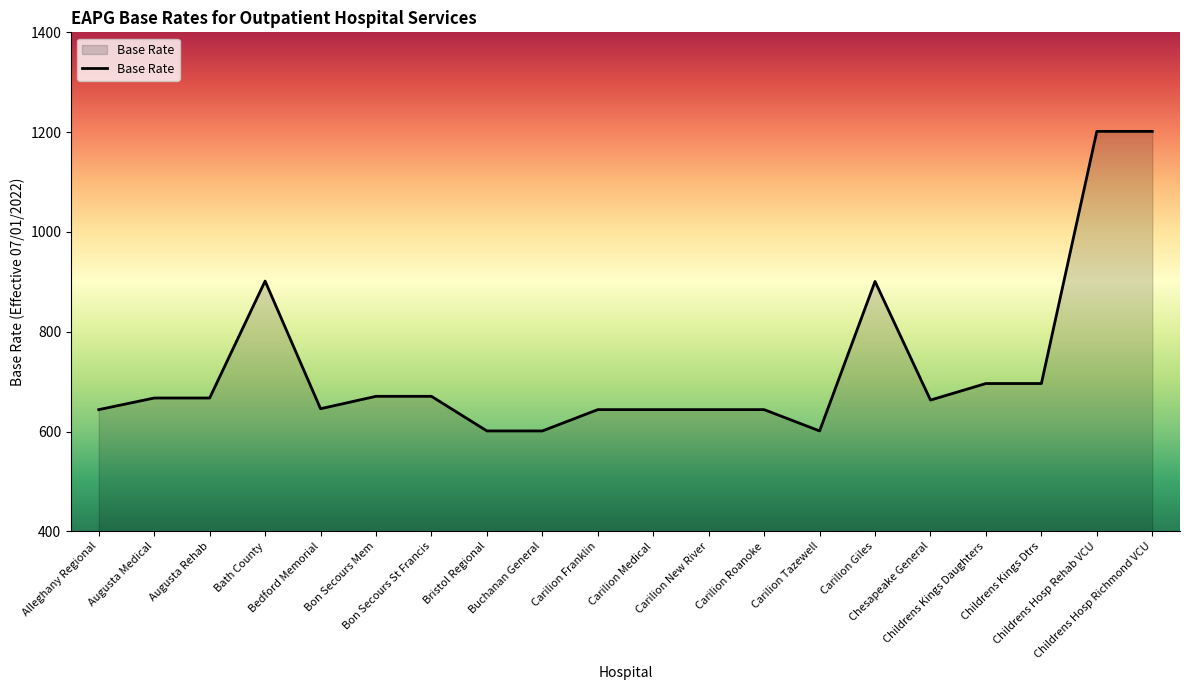

What is the difference between the maximum and minimum values?

600.3